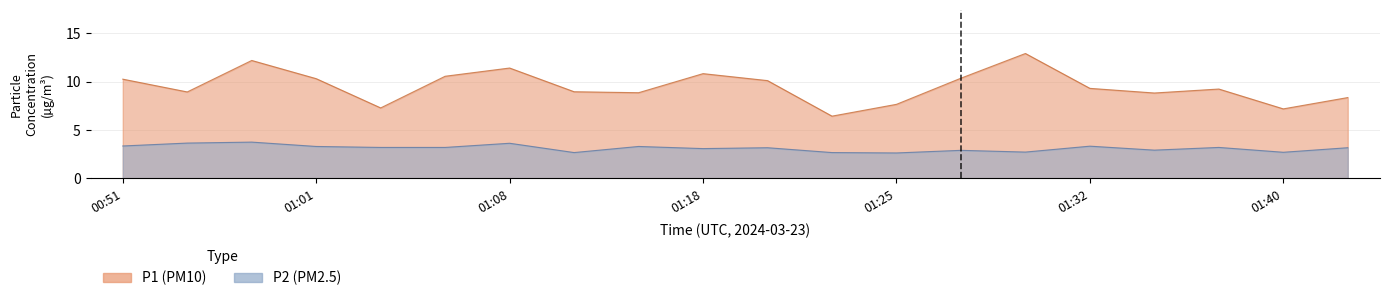

Reading right to left, transcribe all the data shown in this chart.

P1: 8.3	7.2	9.2	8.8	9.3	12.9	10.3	7.7	6.4	10.1	10.8	8.8	8.9	11.4	10.6	7.3	10.3	12.2	8.9	10.2
P2: 3.2	2.7	3.2	2.9	3.3	2.7	2.9	2.6	2.7	3.2	3.1	3.3	2.7	3.6	3.2	3.2	3.3	3.8	3.6	3.4